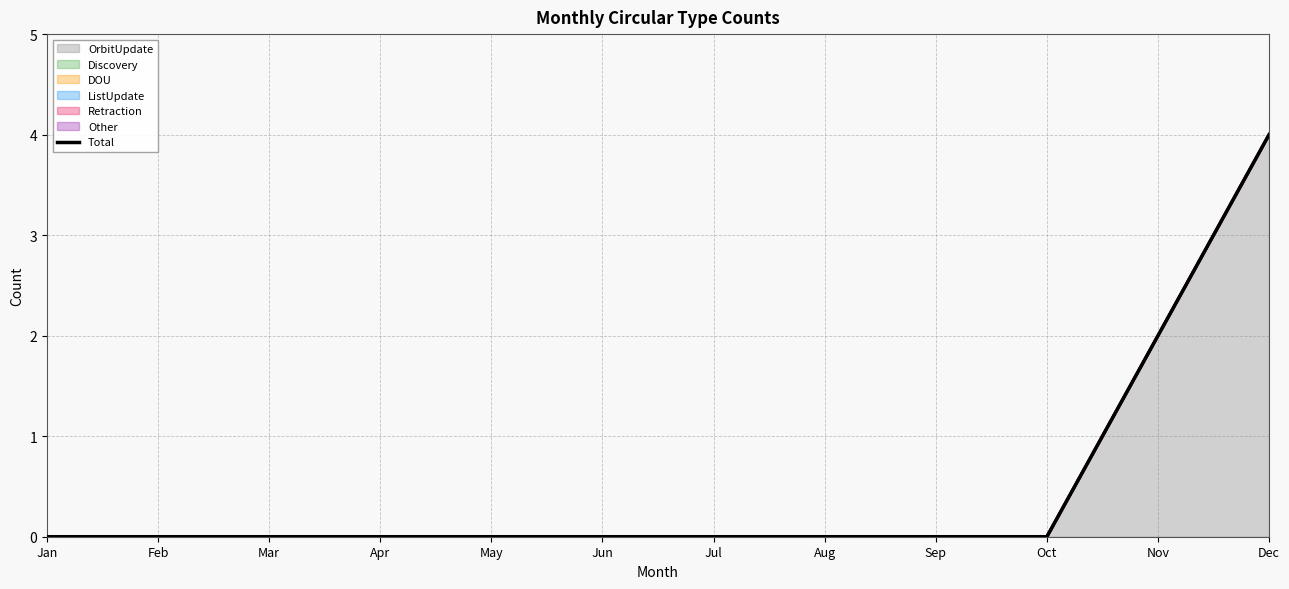

What is the difference between the maximum and minimum values?

4